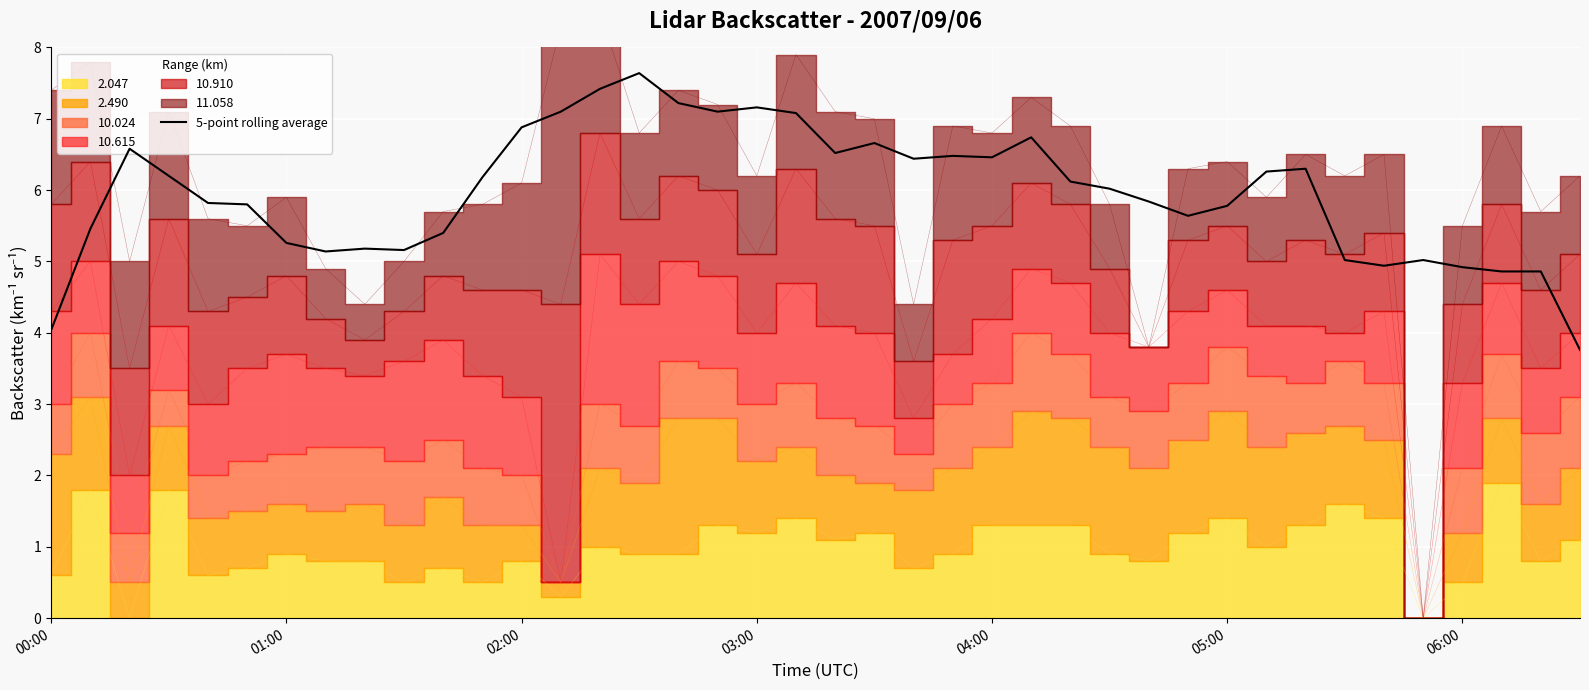

What is the difference between the maximum and second lowest values?

3.6